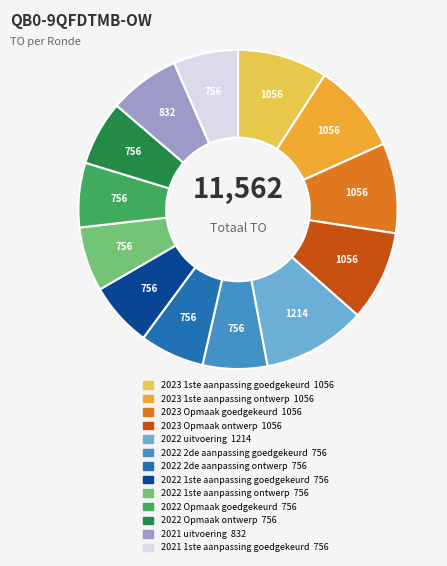

Which category has the biggest portion of the pie?

2022 uitvoering